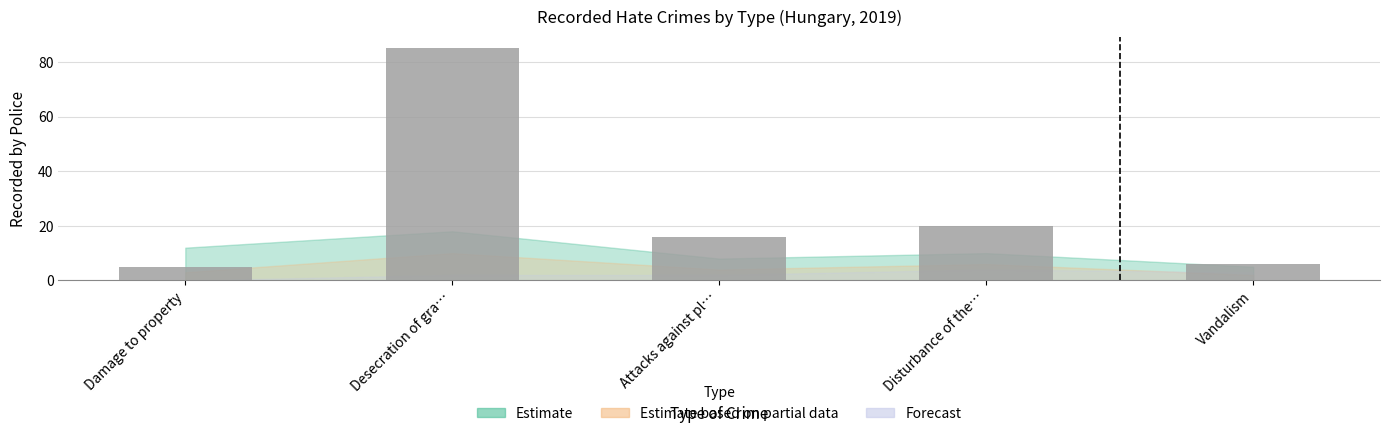

What is the difference between the maximum and minimum values?

80